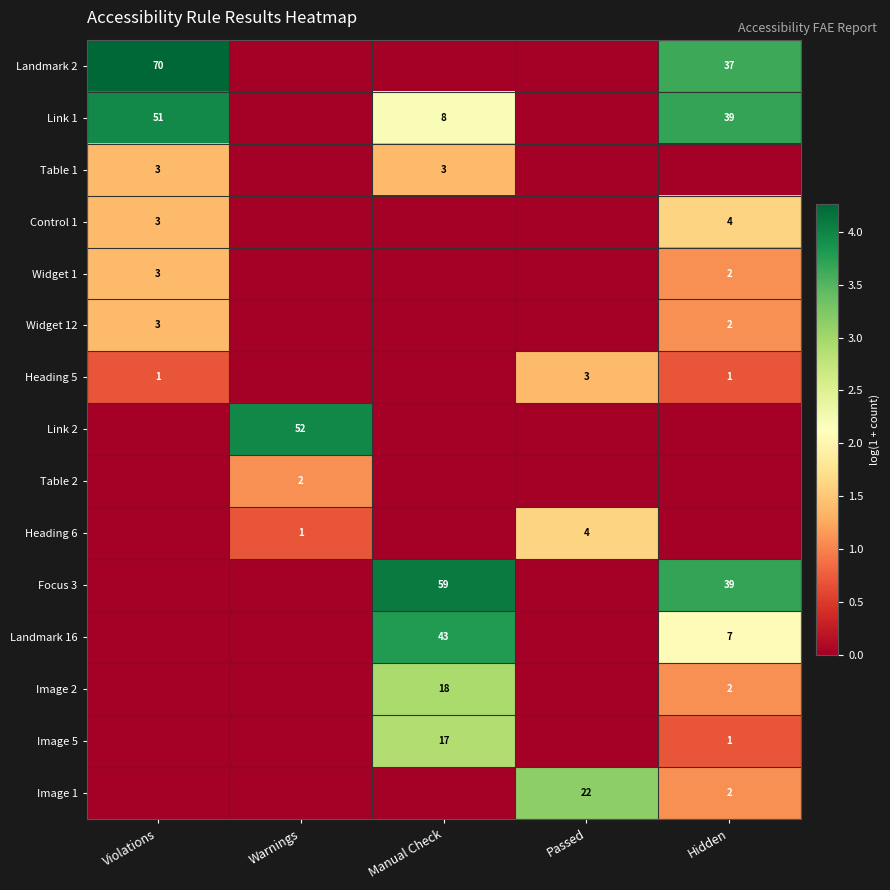

The value of Link 1 at Violations is 20. True or false?

False